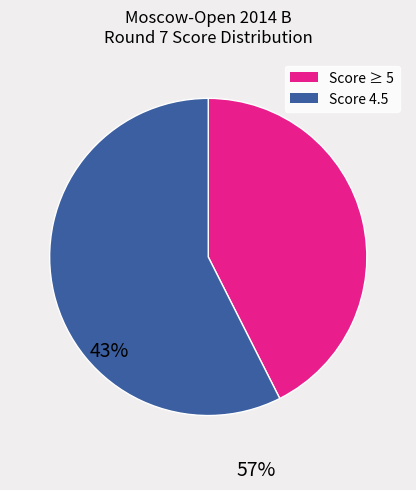

Rank the categories by value from highest to lowest.

Score 4.5, Score ≥ 5